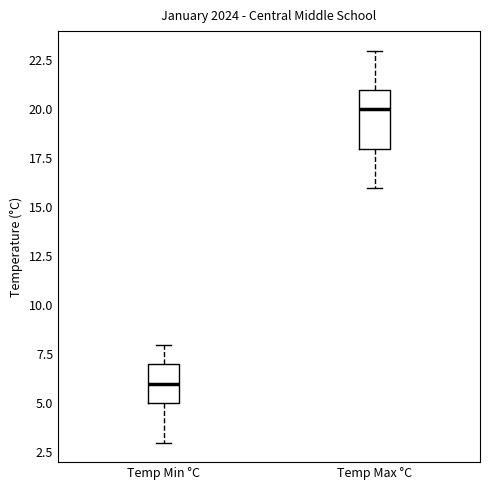

Reading left to right, read every box against the y-axis: the position of its median line, the range the box covers, and the ends of its whiskers. The values are not printed on the chart, so give them approximately, as read against the axis.

Temp Min °C: median 6, box 5 to 7, whiskers 3 to 8
Temp Max °C: median 20, box 18 to 21, whiskers 16 to 23